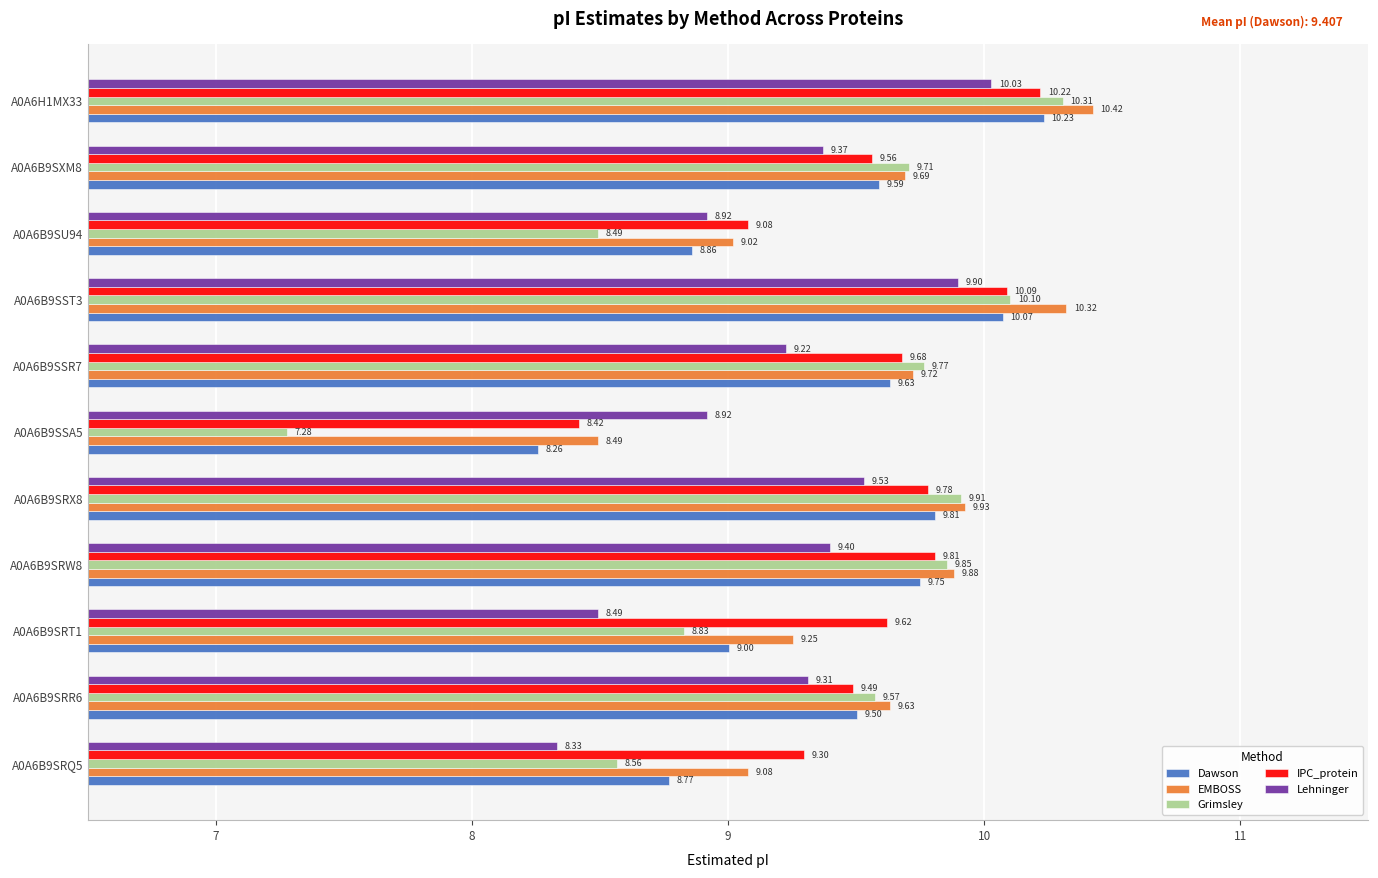

What is the difference between the second highest and second lowest values in the IPC_protein series?

1.0